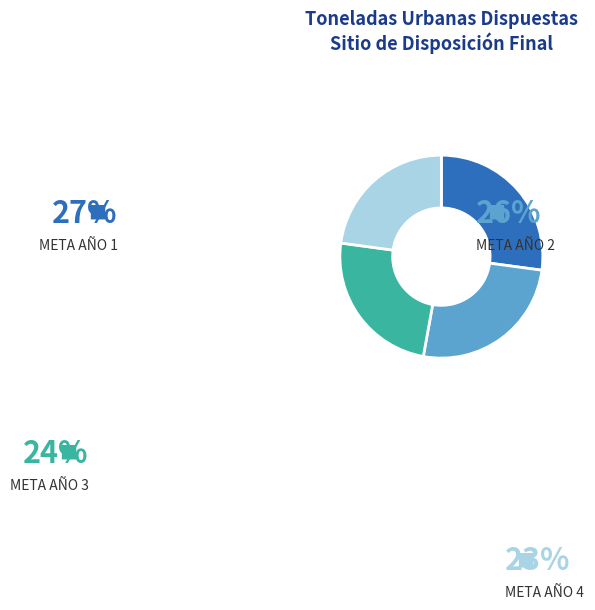

Is there a majority slice in this chart?

No